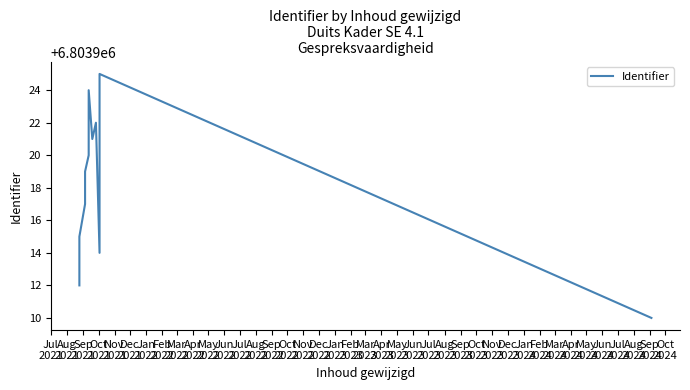

Reading left to right, extract all data points from this chart.

6803912	6803913	6803915	6803917	6803919	6803920	6803924	6803921	6803922	6803914	6803923	6803925	6803910